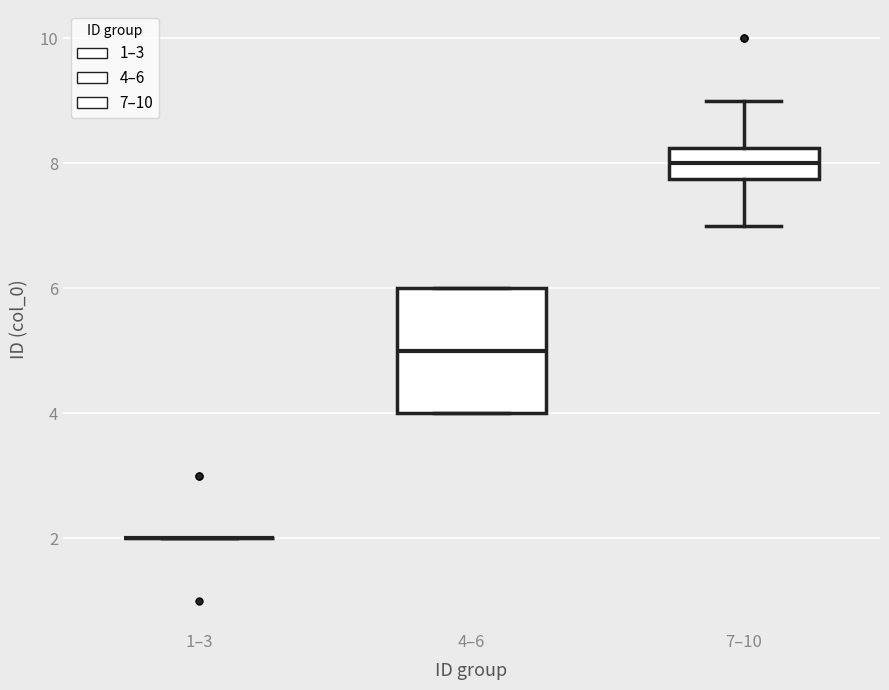

Reading left to right, transcribe this box plot: for each box, give where its median line is, the range the box spans, and where its two whiskers end, as read against the y-axis. The values are not printed on the chart, so give them approximately, as read against the axis.

1–3: box collapsed to a line at 2.0, whiskers 2.0 to 2.0
4–6: median 5.0, box 4.0 to 6.0, whiskers 4.0 to 6.0
7–10: median 8.0, box 7.8 to 8.2, whiskers 7.0 to 9.0